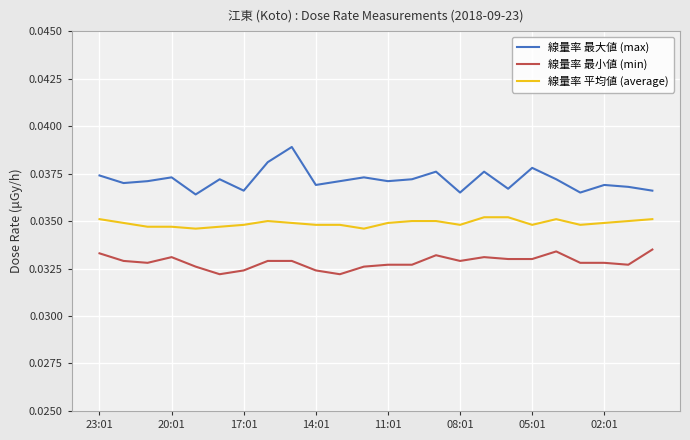

Which series has the largest total across all categories?

線量率 最大値 (max)